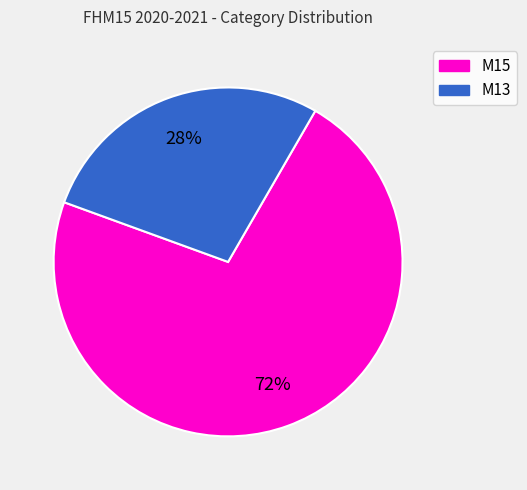

Is there a majority slice in this chart?

Yes